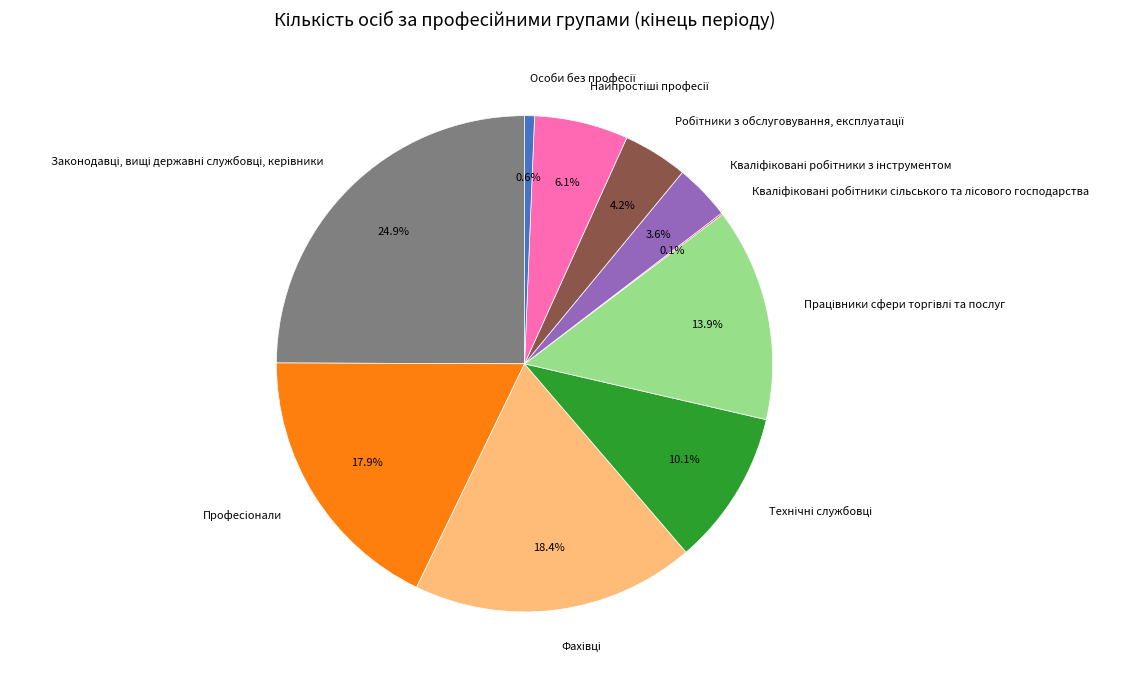

Is there a majority slice in this chart?

No